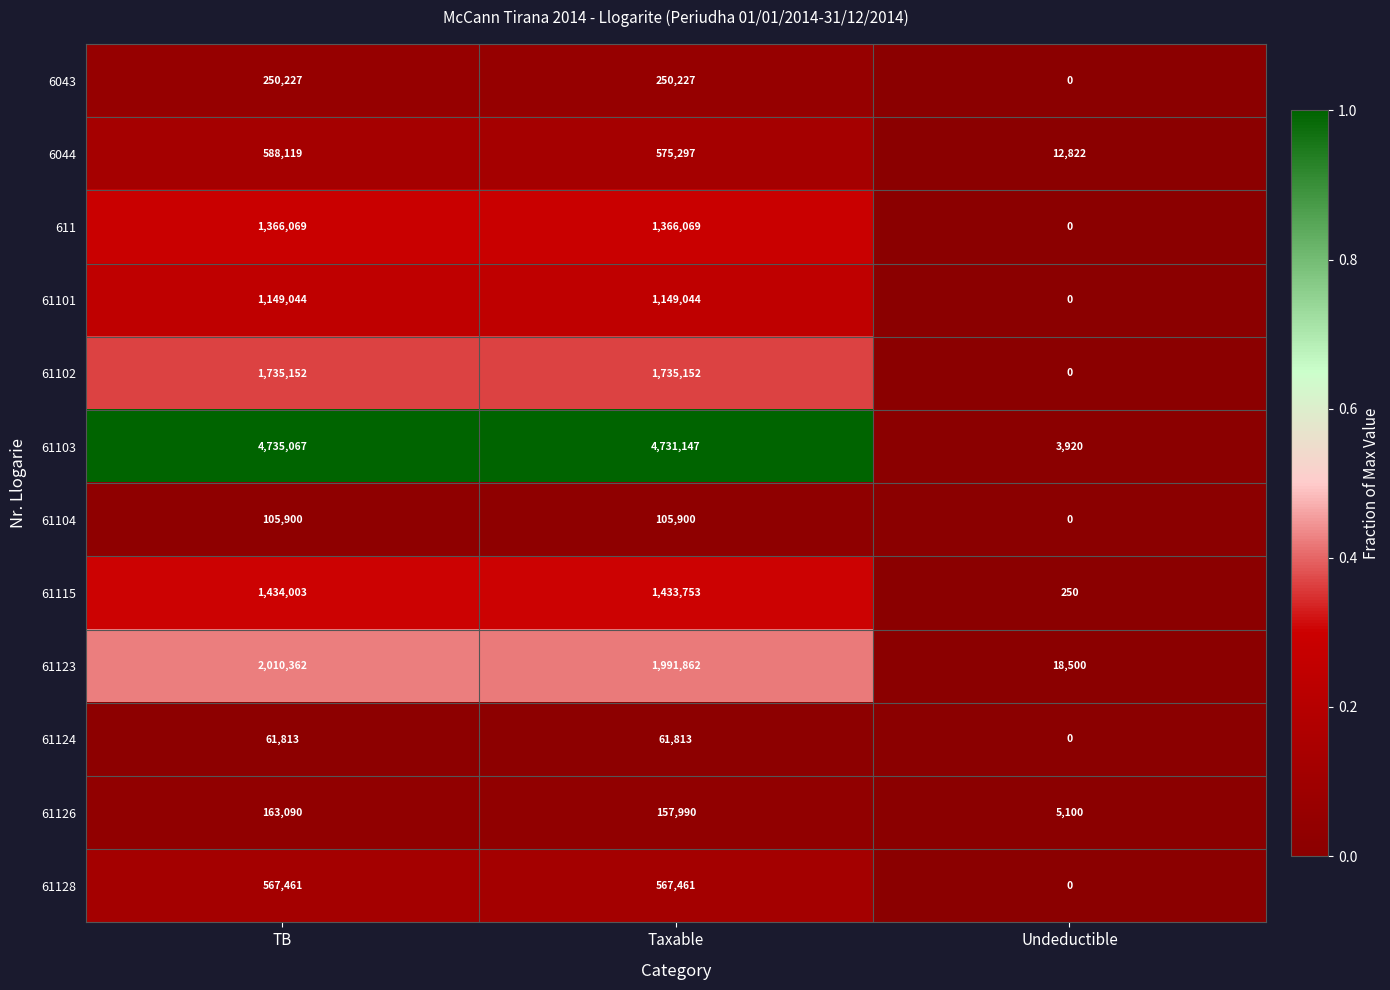

Which series has the largest total across all categories?

61103